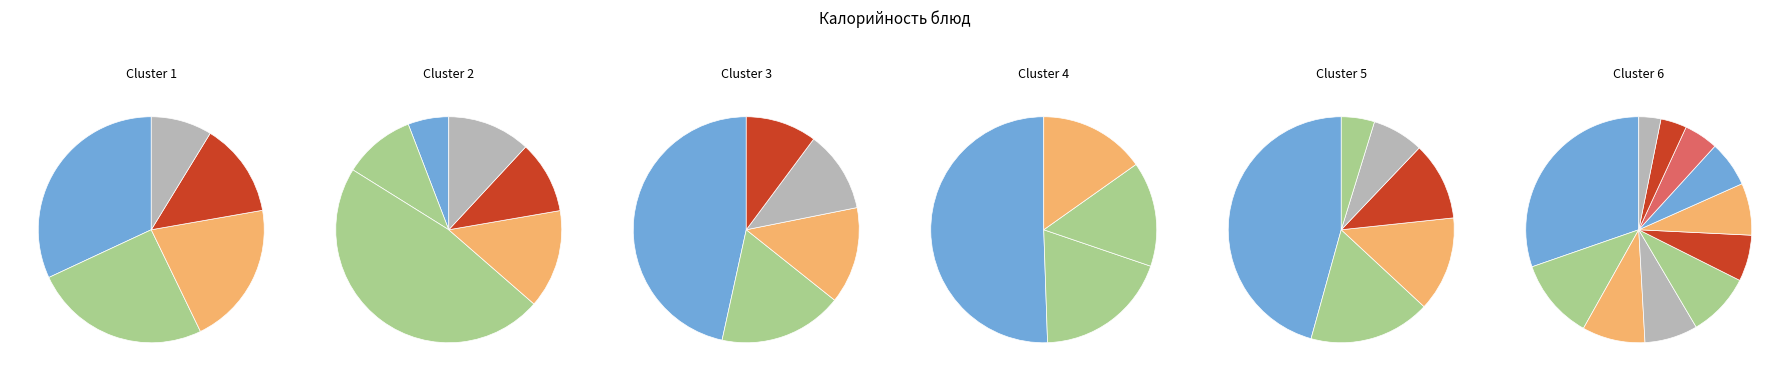

To the nearest percent, what is the difference between the каша дружба с маслом сливочным and суп картофельный с крупой slice percentages?

5%